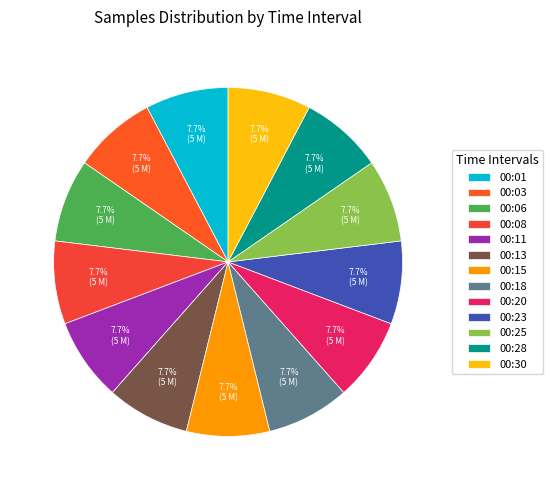

How many segments does this pie chart have?

13